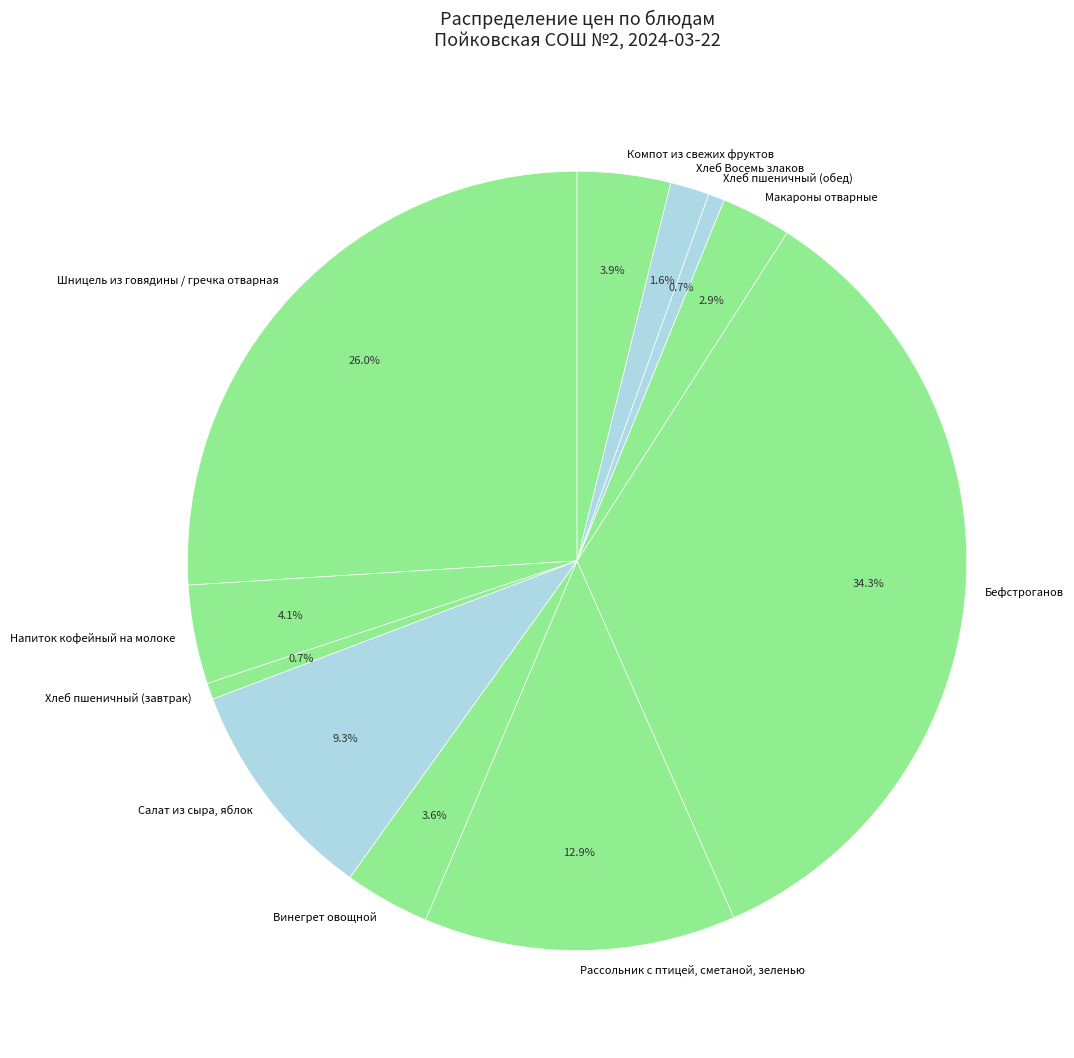

What portion of the pie excludes Хлеб пшеничный (обед)?

99.3%